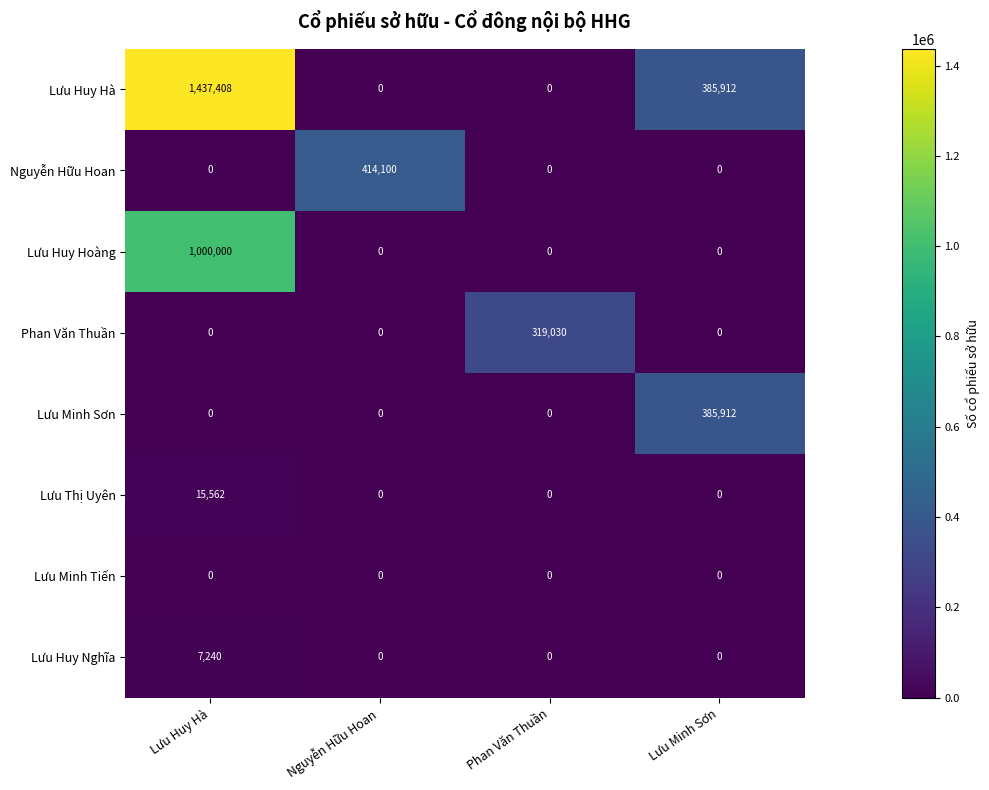

How many Lưu Thị Uyên values are between 0 and 15562?

4